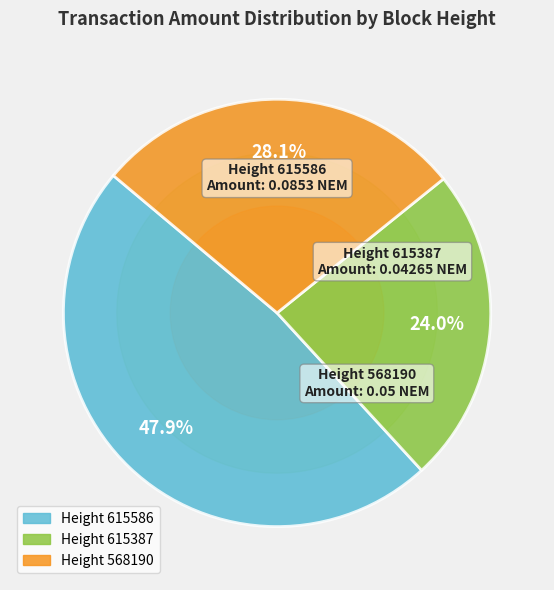

Is it true that 615387 is 24% of the pie?

True